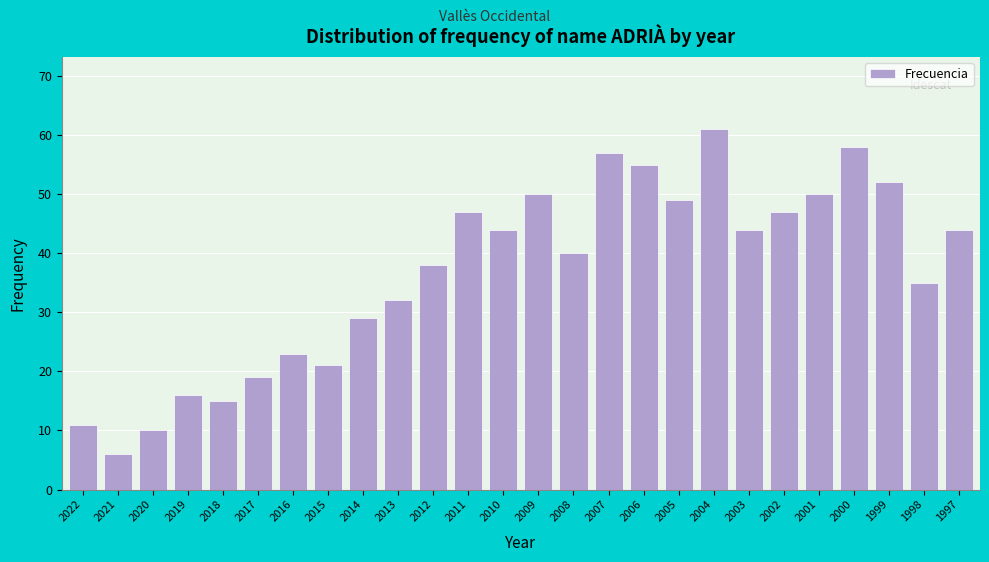

Reading left to right, what are all the values shown in this chart?

11	6	10	16	15	19	23	21	29	32	38	47	44	50	40	57	55	49	61	44	47	50	58	52	35	44